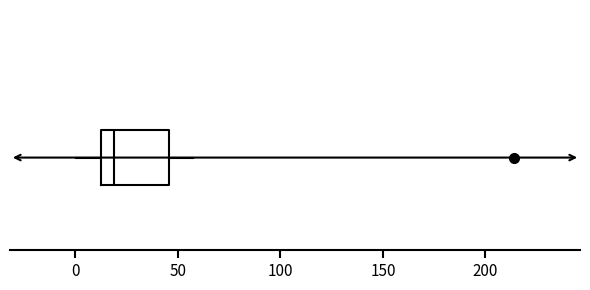

Read this box plot against the x-axis: the position of the median line, the range covered by the box, and the ends of both whiskers. The values are not printed on the chart, so give them approximately, as read against the axis.

median 20, box 10 to 45, whiskers 0 to 55